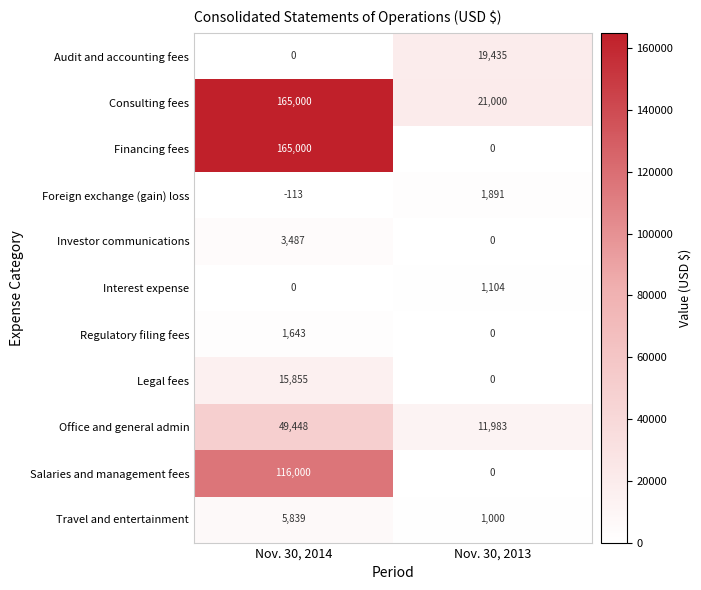

At which category is the sum across all series the highest?

Nov. 30, 2014